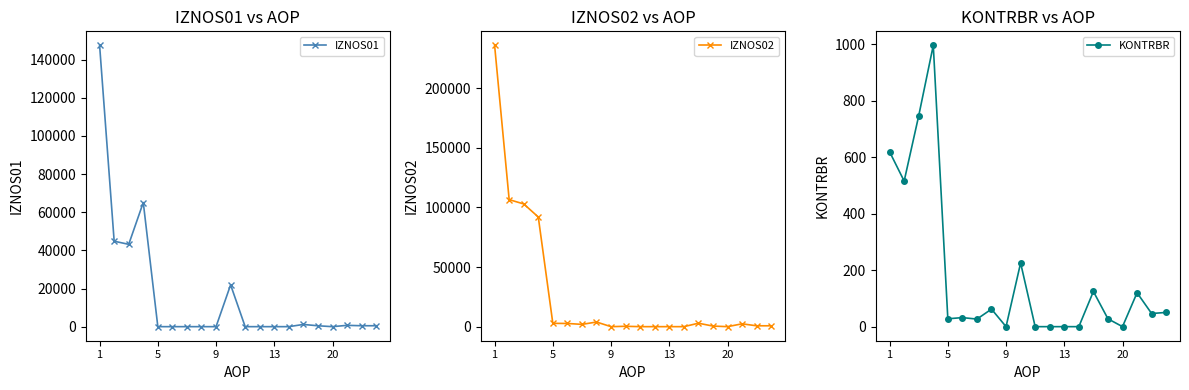

True or false: IZNOS02 and KONTRBR intersect in this chart.

False